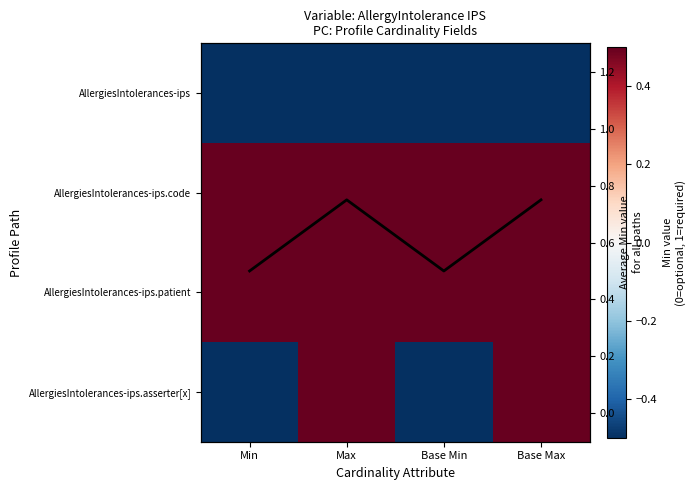

At how many categories does at least one series exceed 0?

4